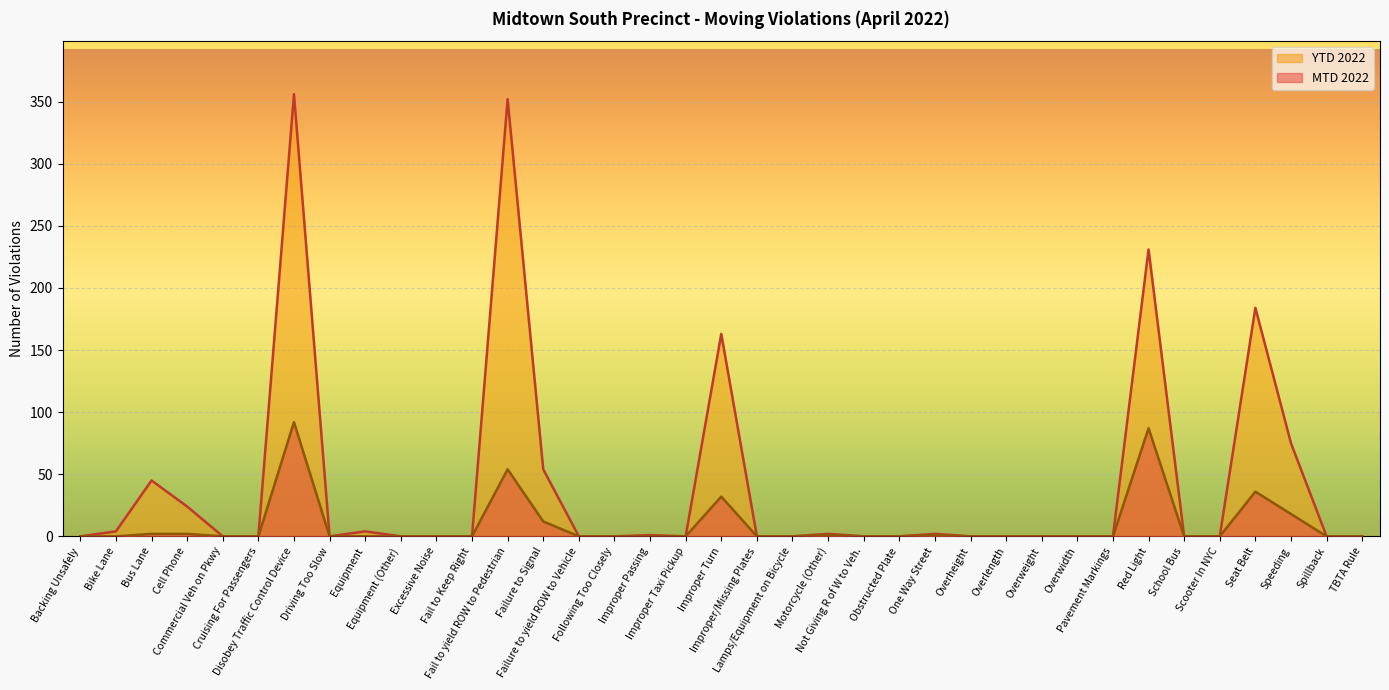

Does the chart display data point markers on the line(s)?

No